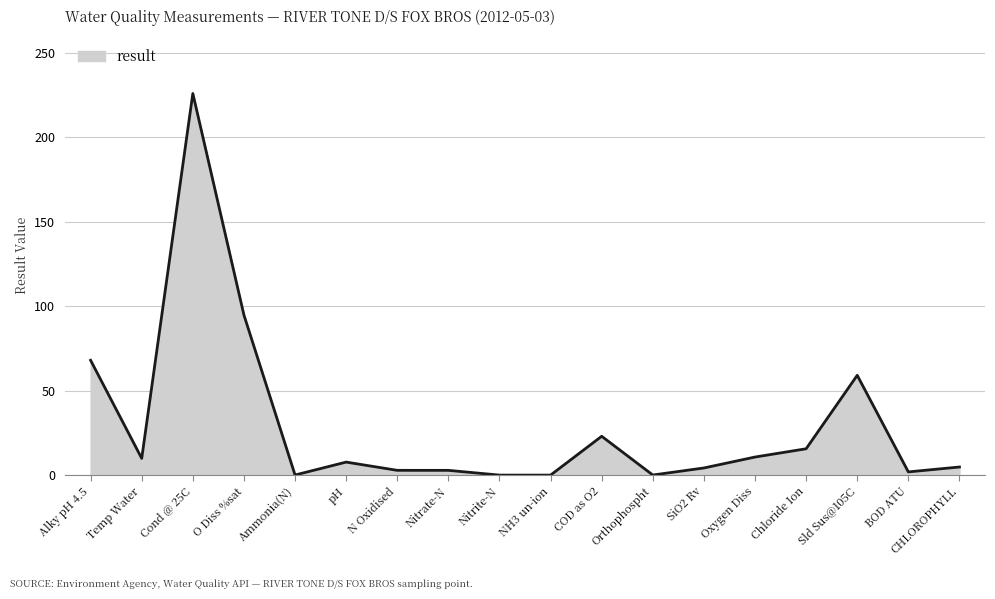

At which category does the data reach its first local valley?

Temp Water